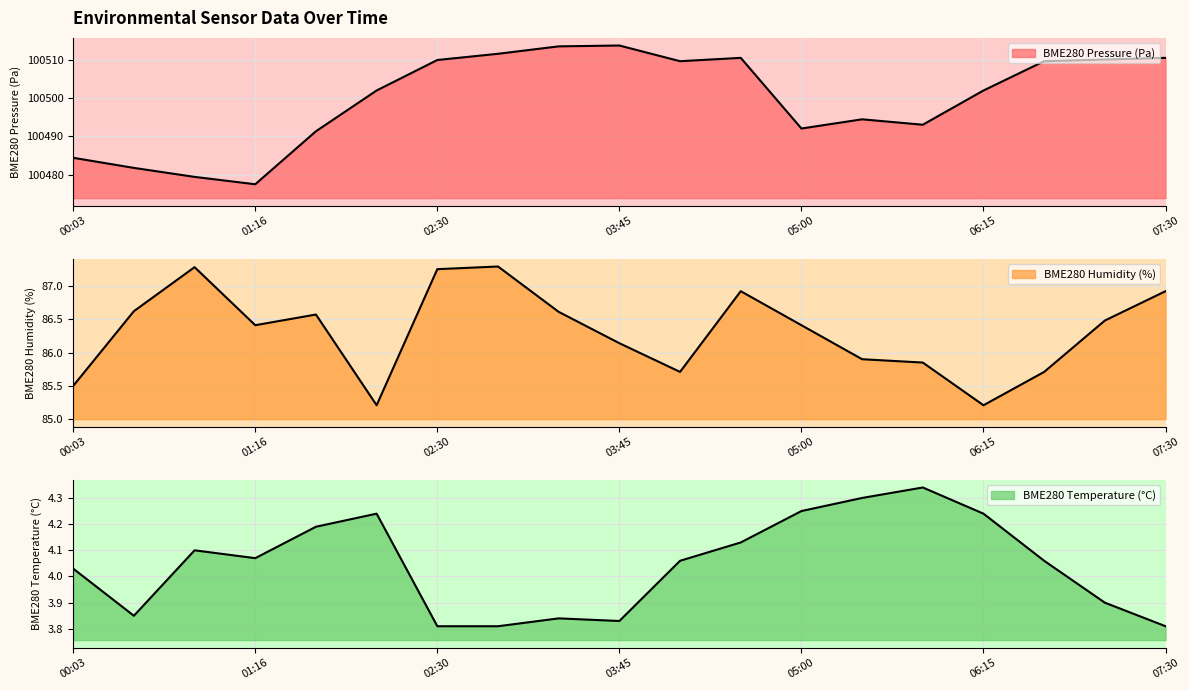

What is the difference between the maximum and minimum values in the BME280 Pressure (Pa) series?

36.1